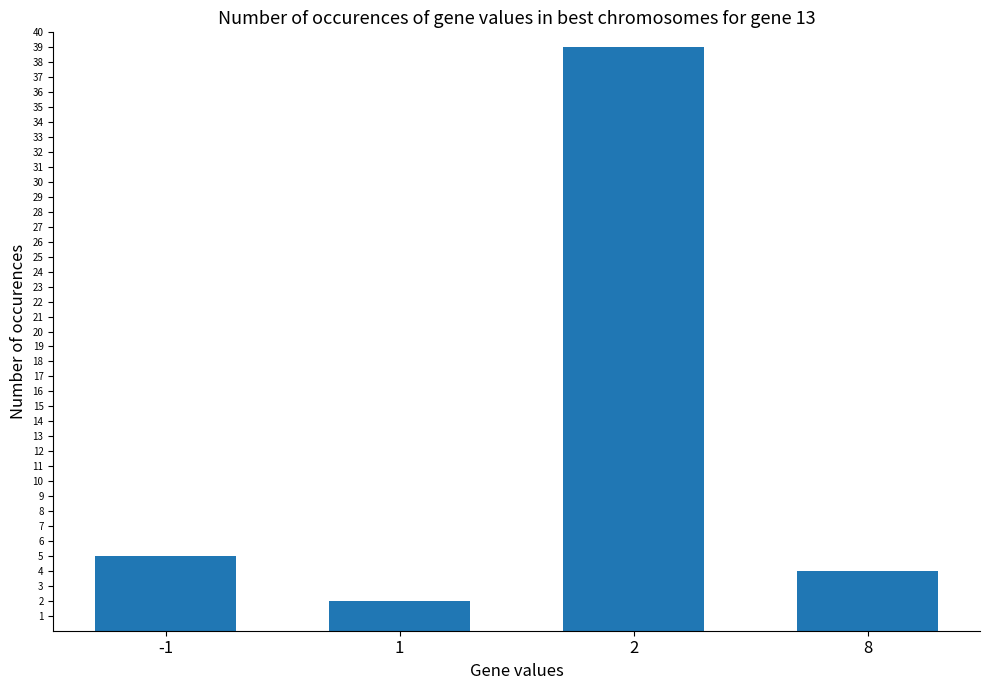

Does the chart contain stacked bars?

No